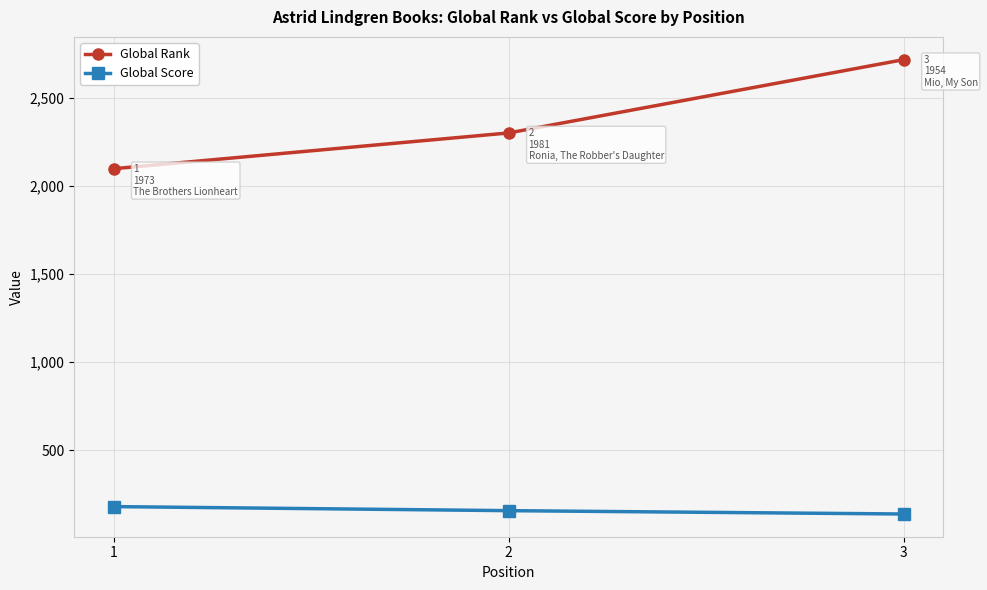

At which label does Global Score first exceed 157?

1